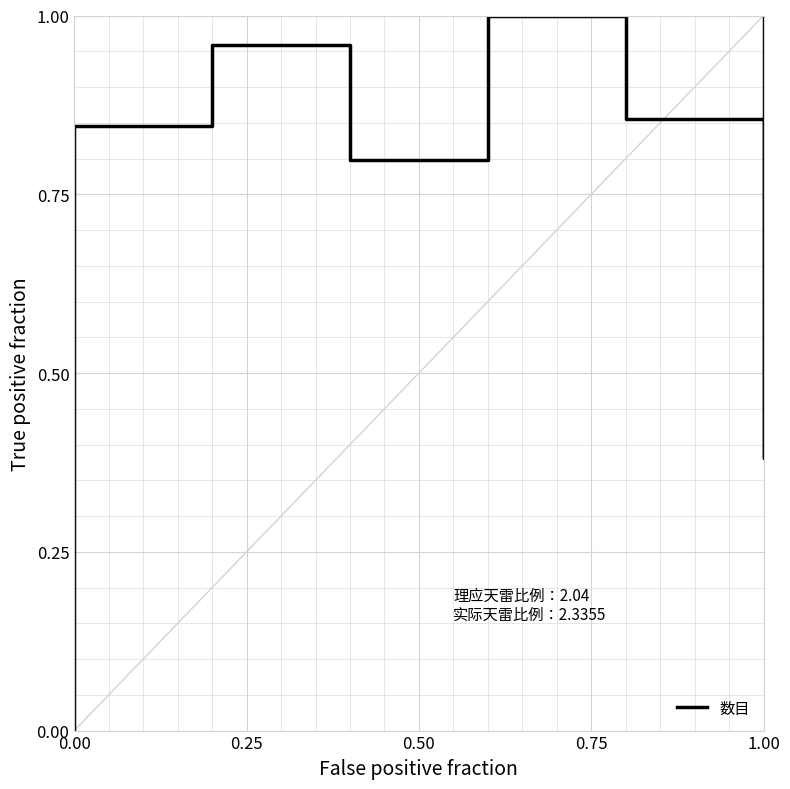

How many values are above zero?

7